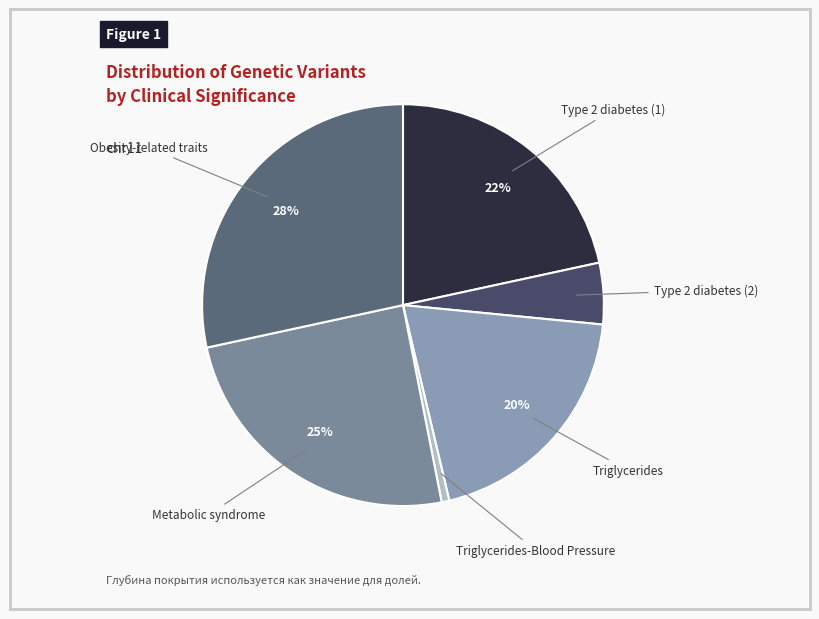

Which category has the biggest portion of the pie?

Obesity-related traits